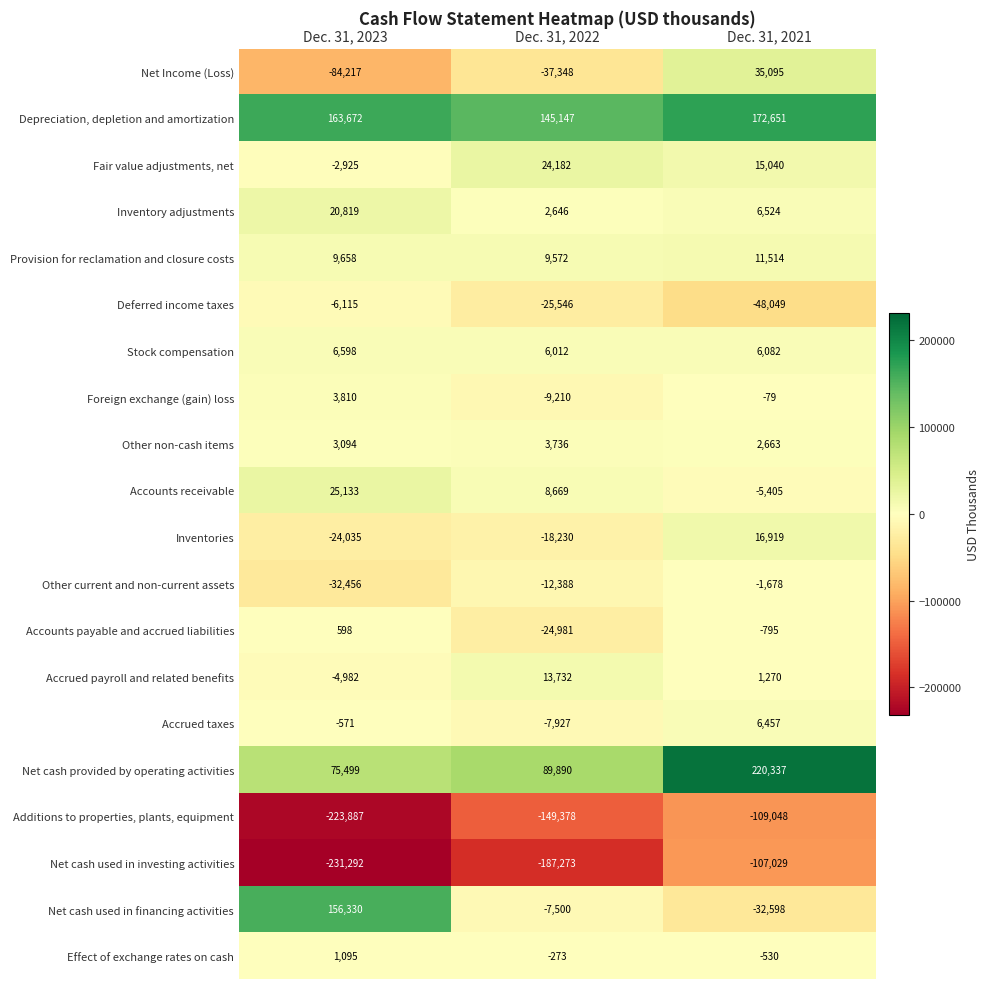

The value of Foreign exchange (gain) loss at Dec. 31, 2022 is -9210. True or false?

True